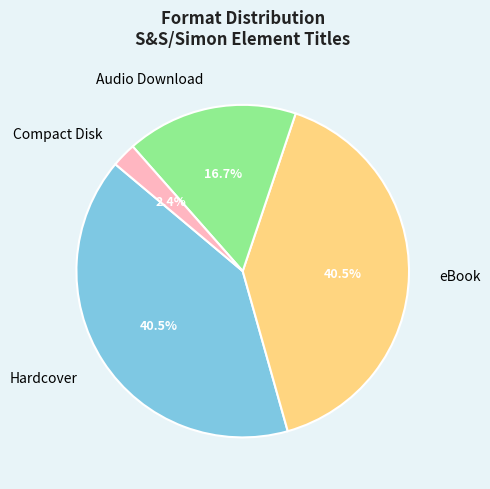

Which category has the smallest portion of the pie?

Compact Disk